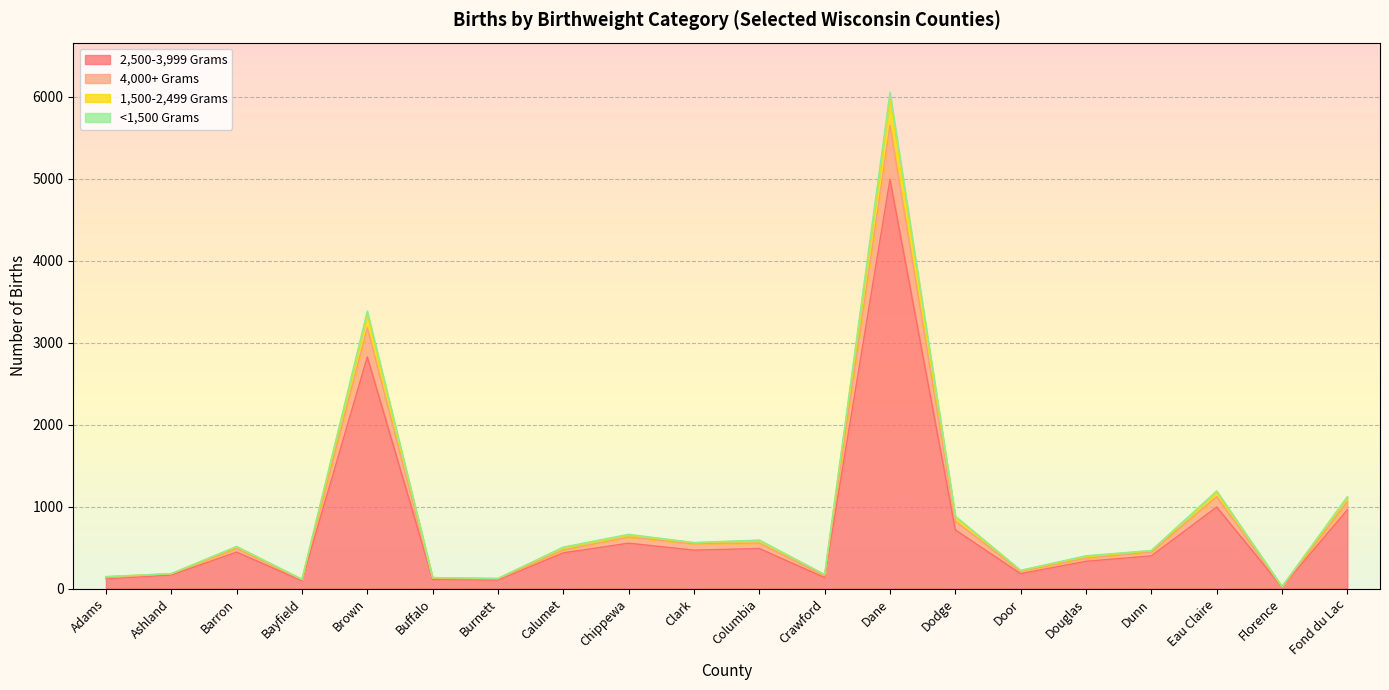

Where is the first local minimum for <1,500 Grams?

Bayfield